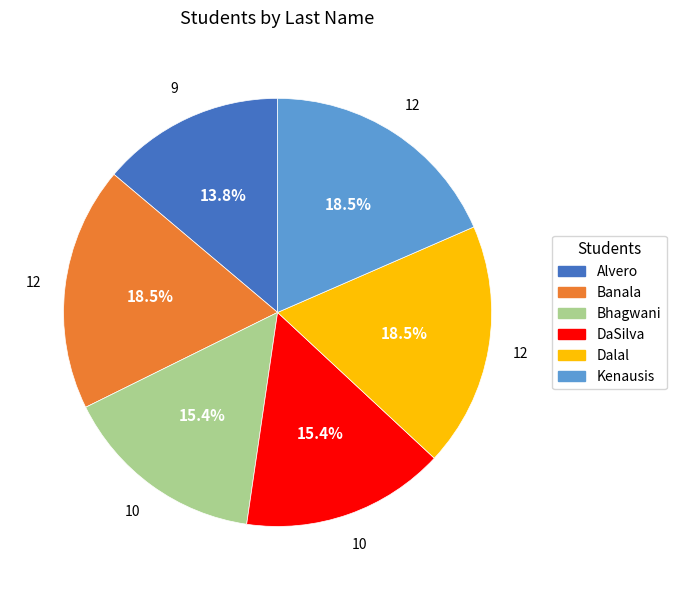

To the nearest percent, what is the combined percentage of Alvero and Bhagwani?

29%